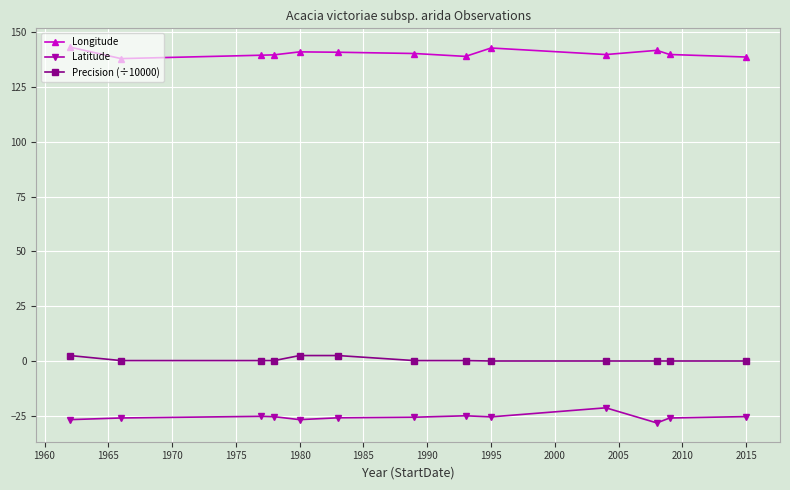

What is the average value of the Longitude series?

140.4